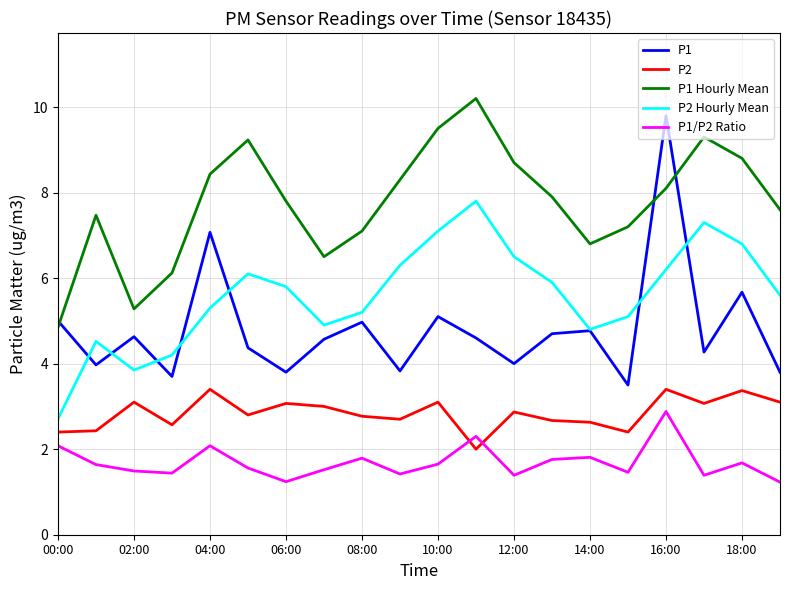

What is the difference between the maximum and second lowest values in the P2 series?

1.0